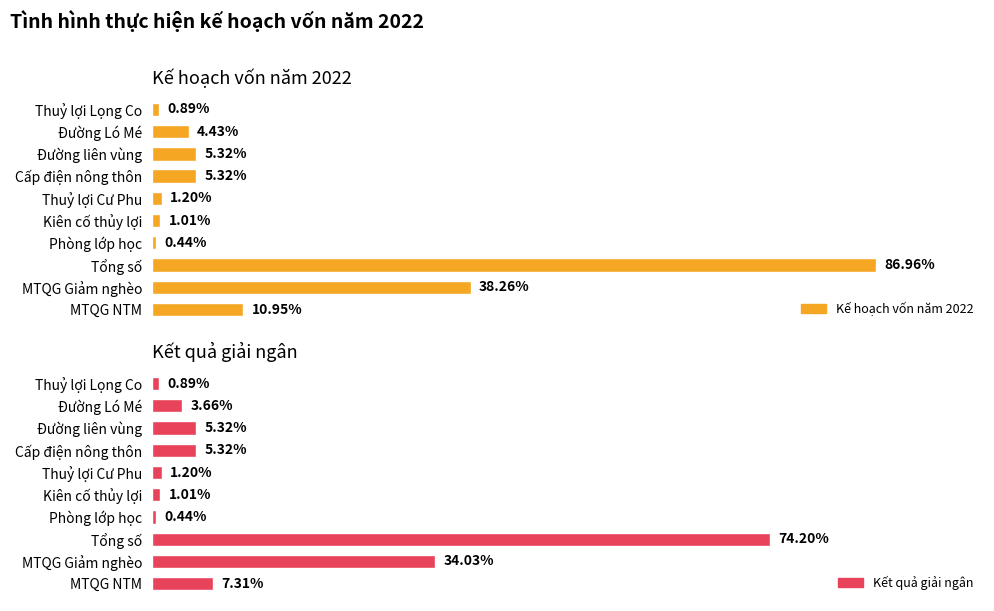

How many bars are there in total?

20